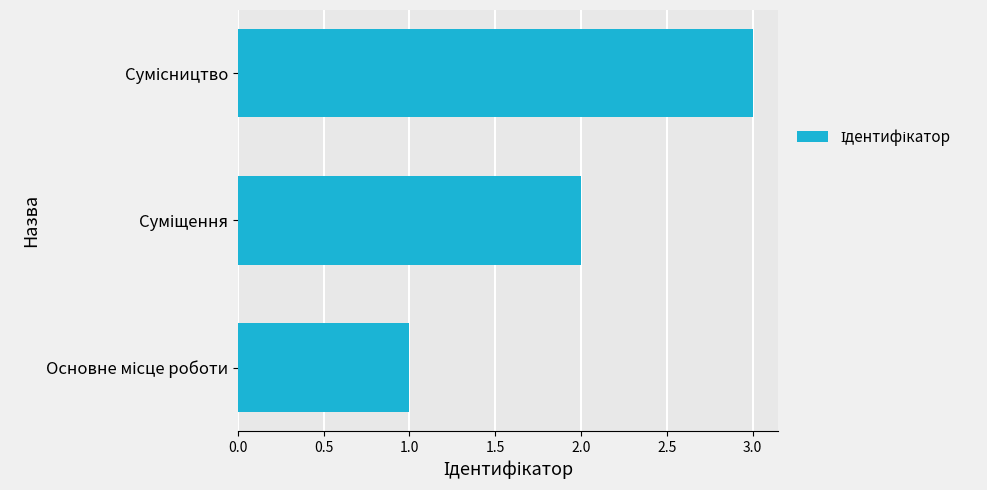

What is the maximum value shown in the chart?

3